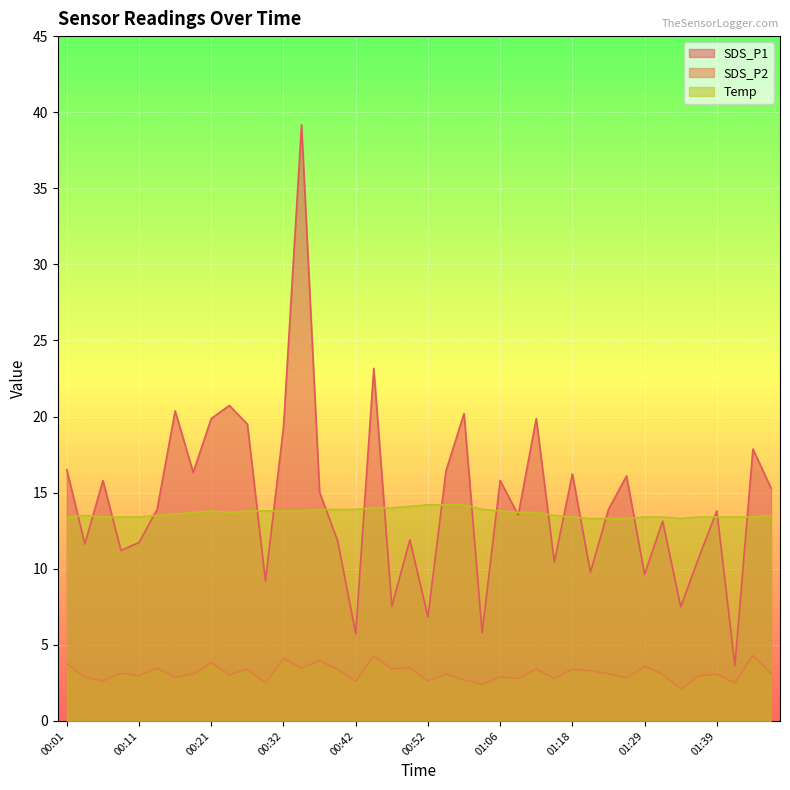

True or false: SDS_P2 and Temp cross at least once.

False